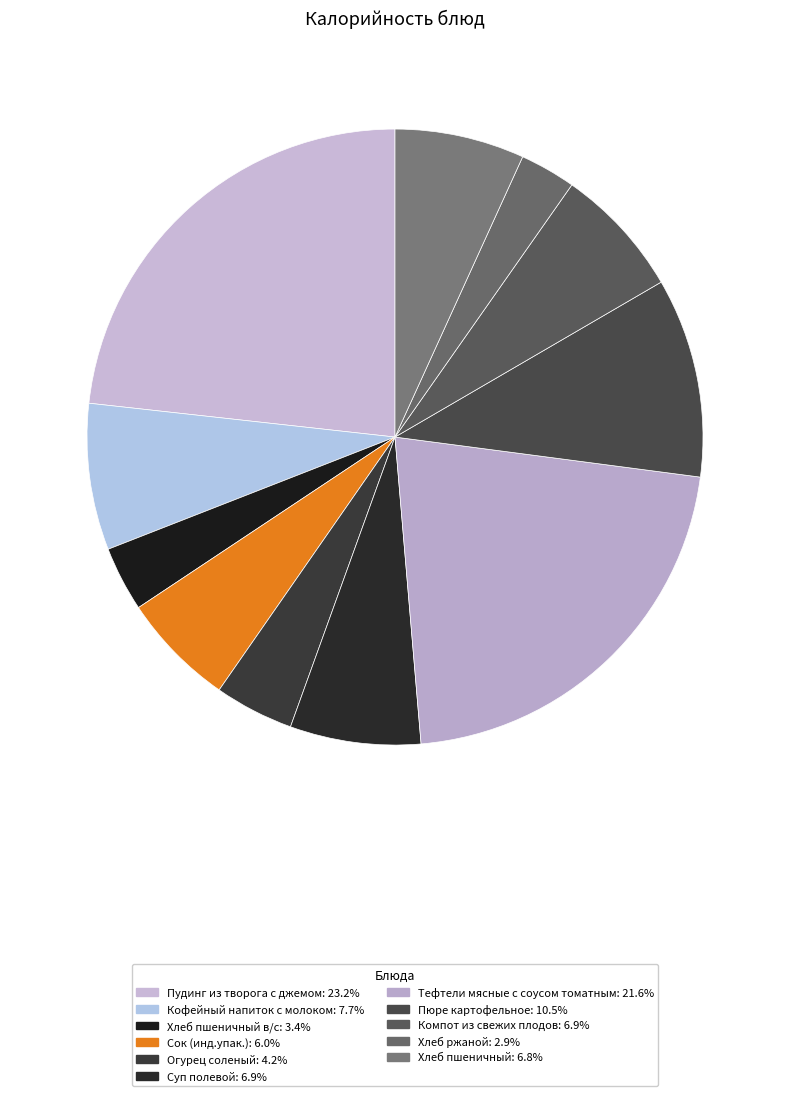

To the nearest percent, what is the difference between the largest and smallest slice percentages?

20%